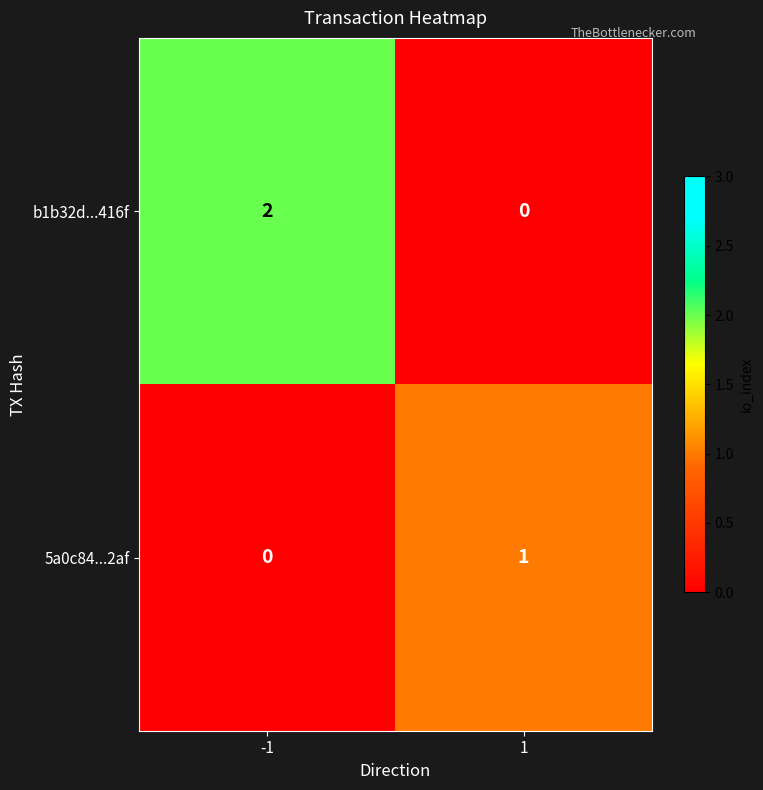

Which label corresponds to the largest value in the chart?

-1